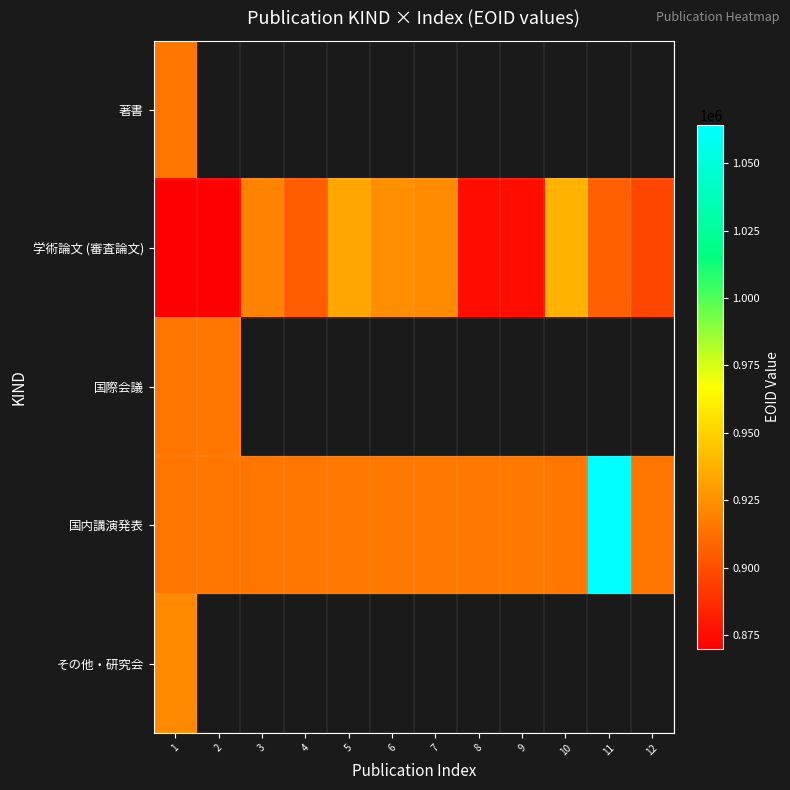

Rank the categories by 国内講演発表 value from lowest to highest.

2, 1, 4, 10, 12, 3, 6, 5, 9, 8, 7, 11